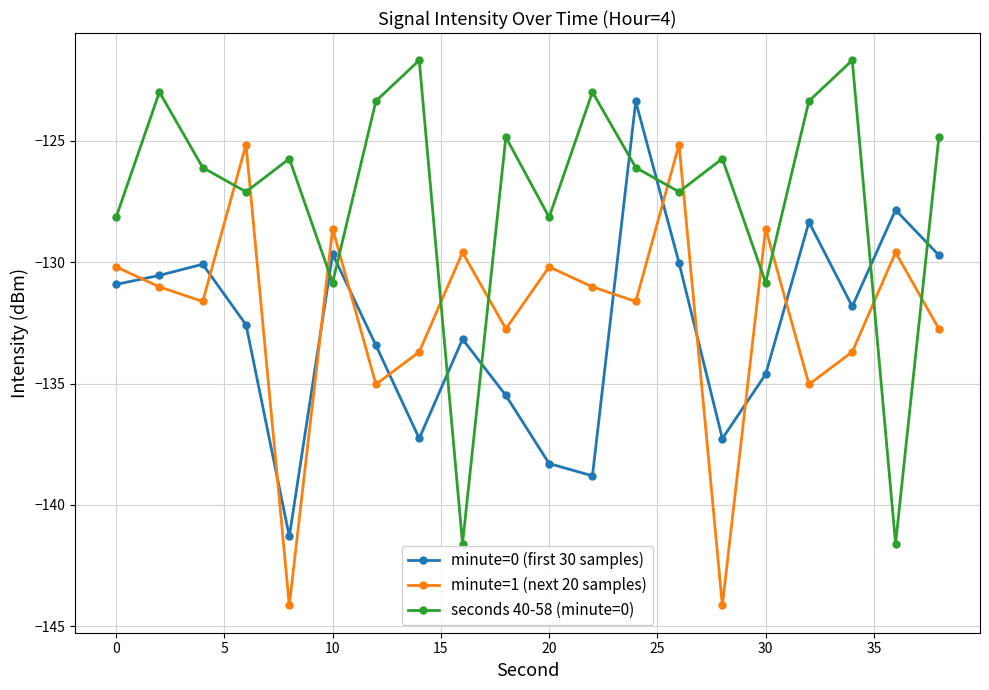

What is the value of the seconds 40-58 (minute=0) point at the 9th from the left?

-141.6